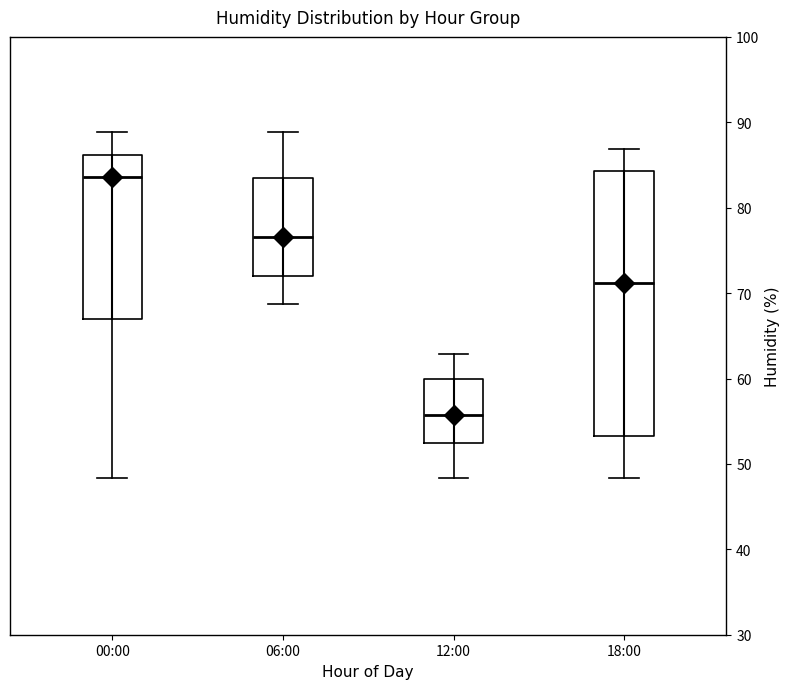

Which box has the highest median line?

00:00